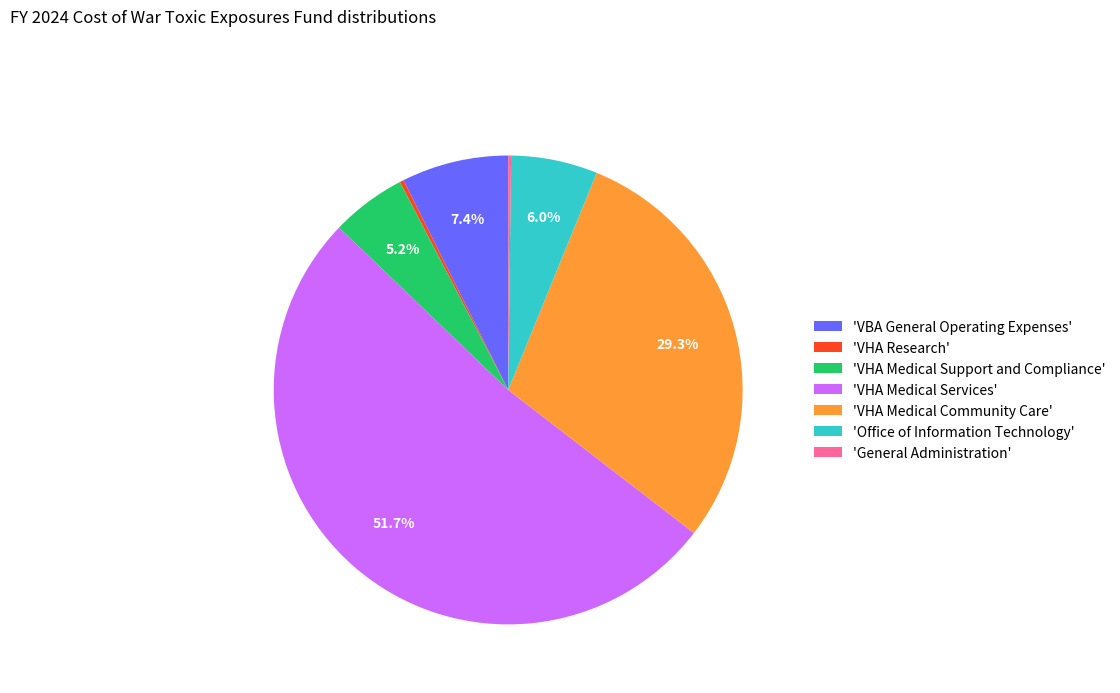

Does any single category account for the majority?

Yes